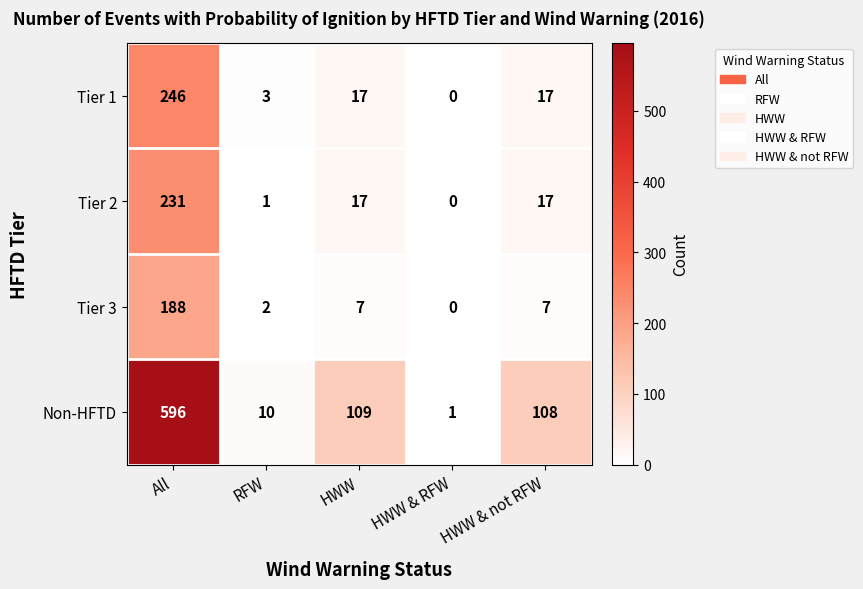

What is the difference between the Non-HFTD values at All and HWW & RFW?

595